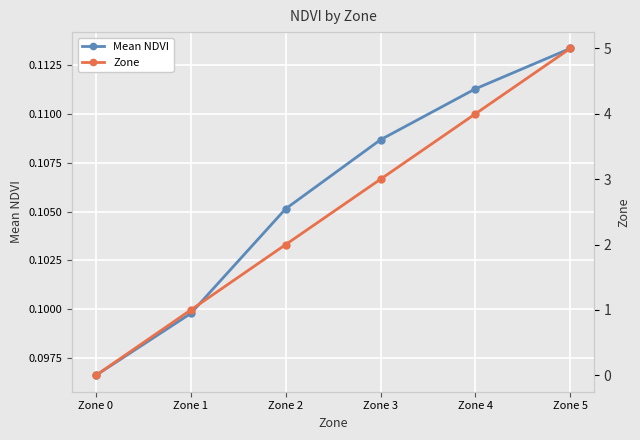

Which category has the highest value across all series?

Zone 5